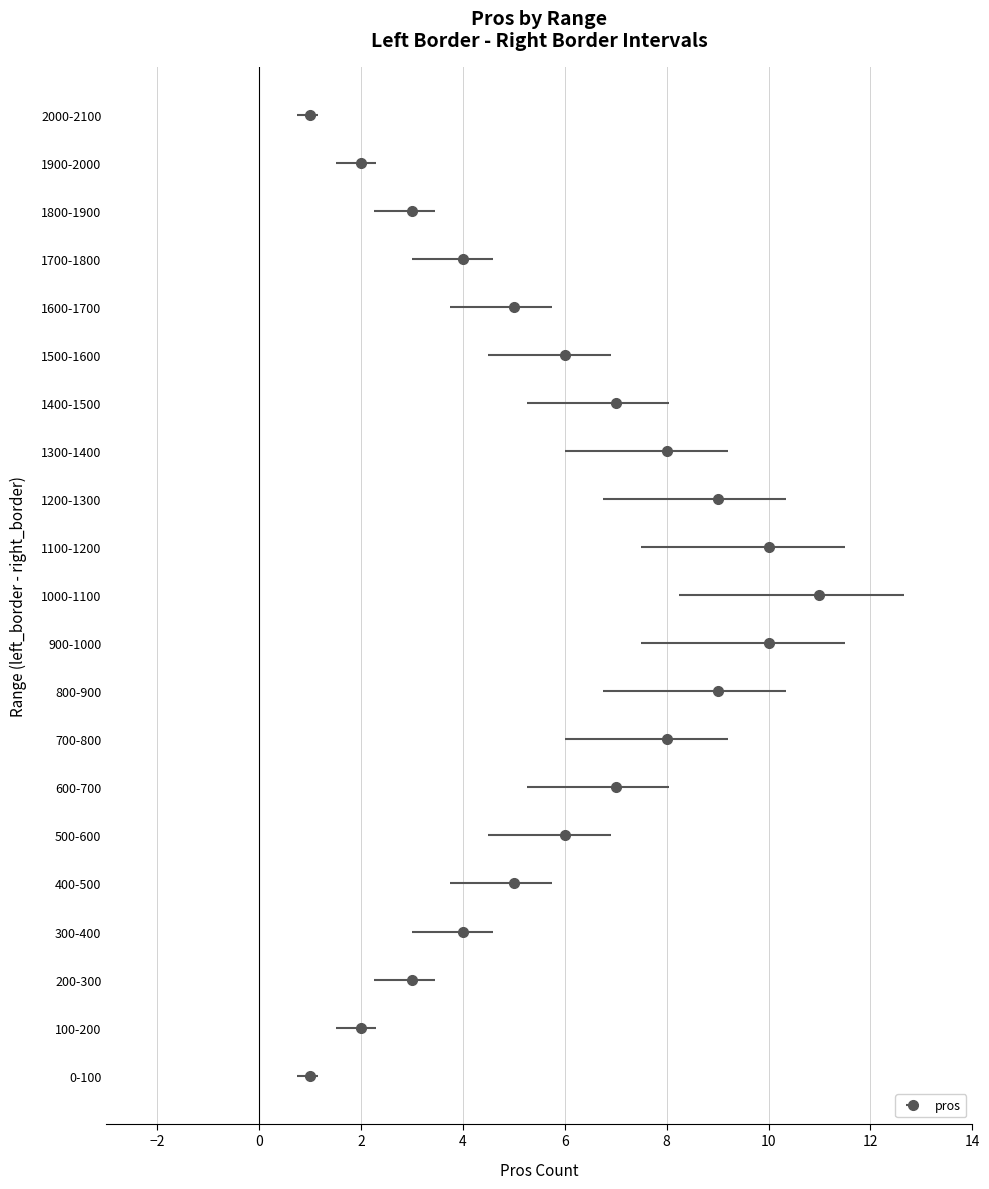

Reading left to right, what are all the values shown in this chart?

1	2	3	4	5	6	7	8	9	10	11	10	9	8	7	6	5	4	3	2	1